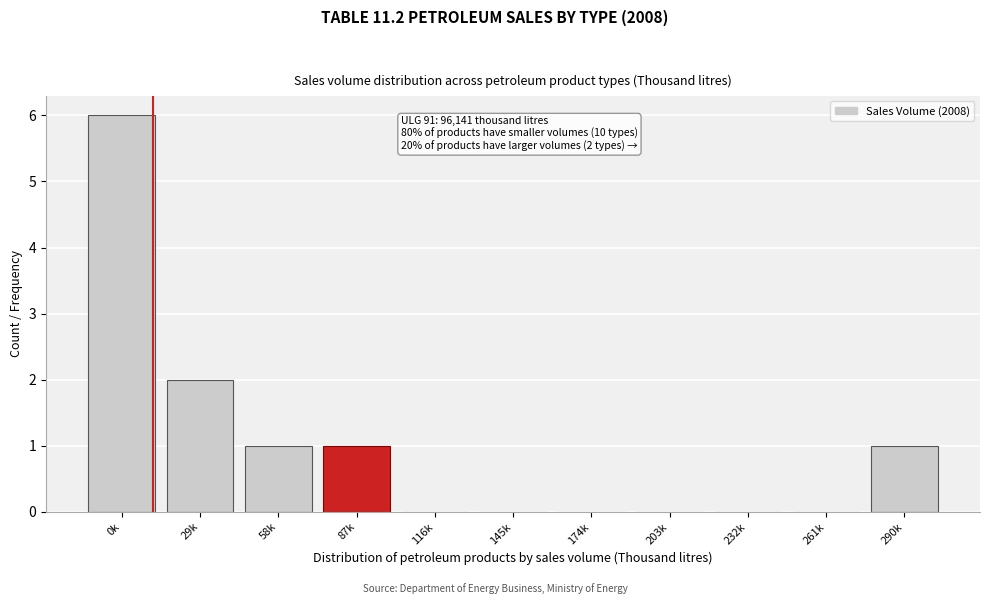

Reading left to right, transcribe all the data shown in this chart.

0k=6	29k=2	58k=1	87k=1	116k=0	145k=0	174k=0	203k=0	232k=0	261k=0	290k=1